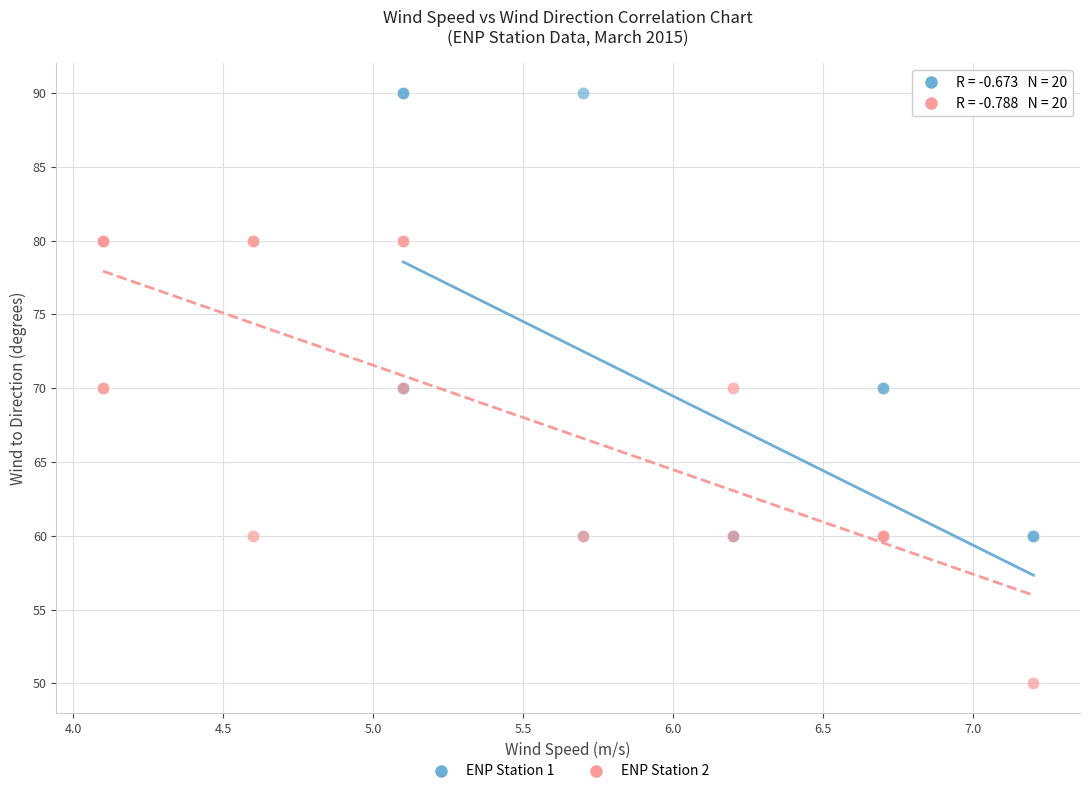

What are all the series names shown in the legend?

ENP Station 1, ENP Station 2